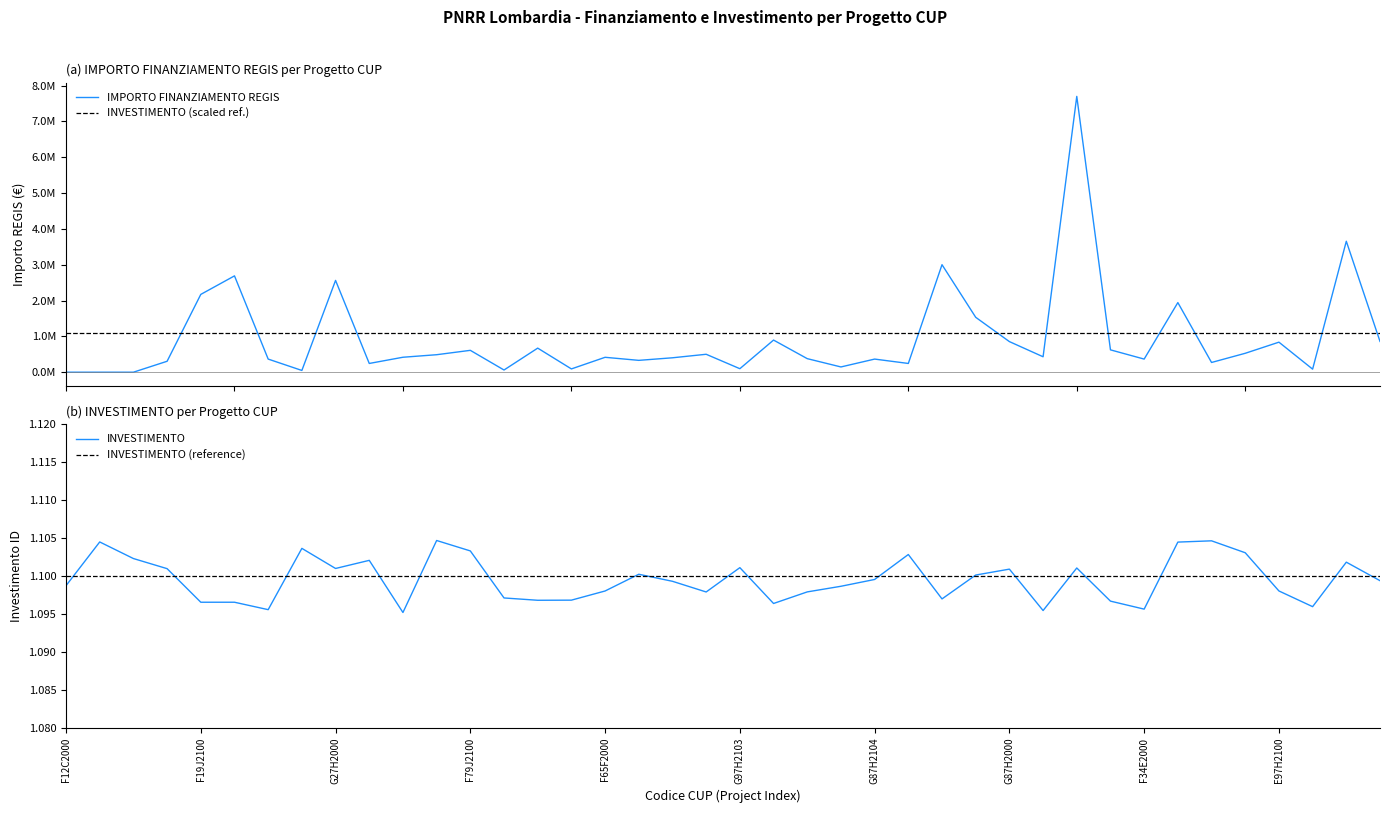

The value of INVESTIMENTO at G27H2000 is 1.5. True or false?

False